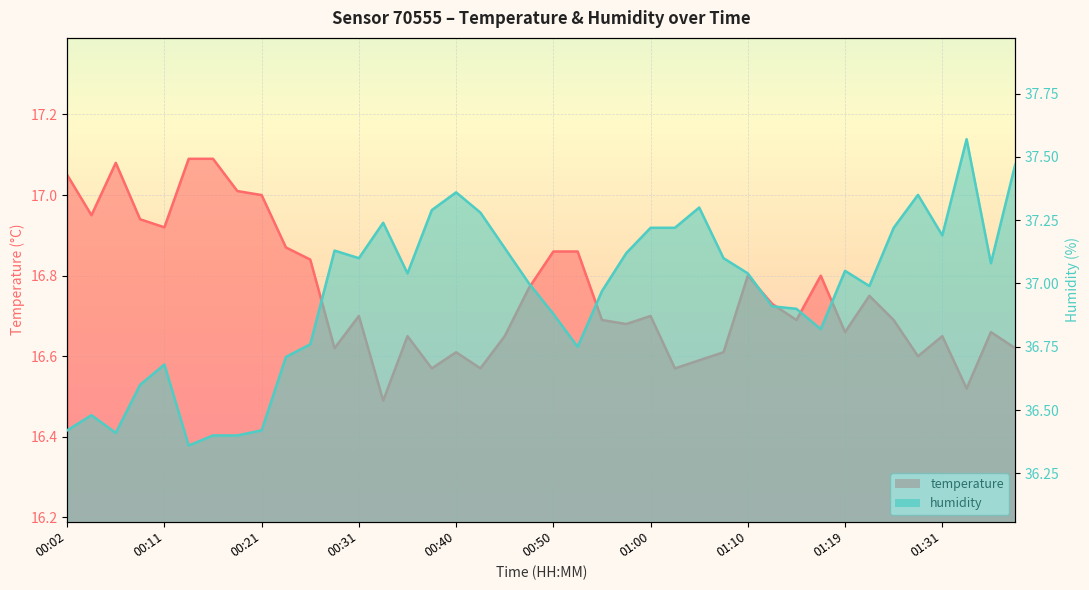

At how many categories does at least one series exceed 32?

40